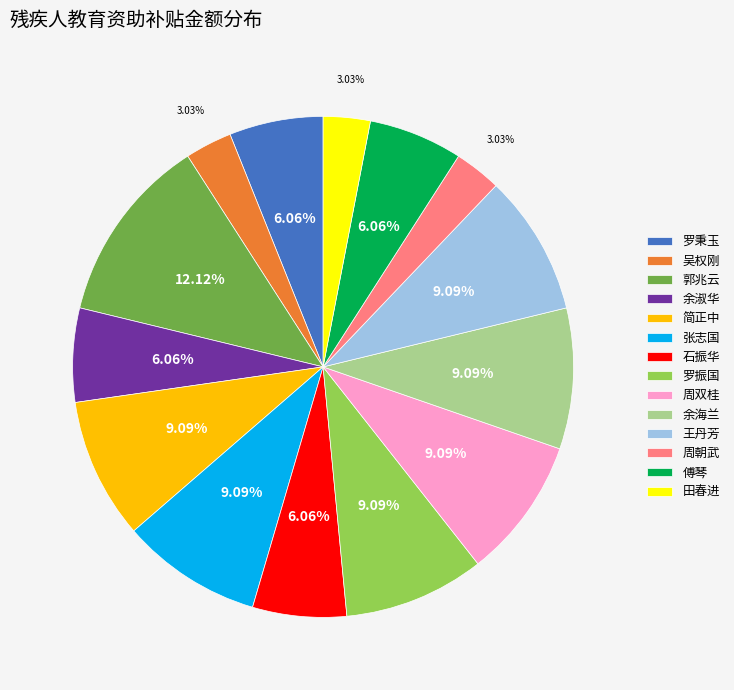

Count the number of slices in the pie.

14